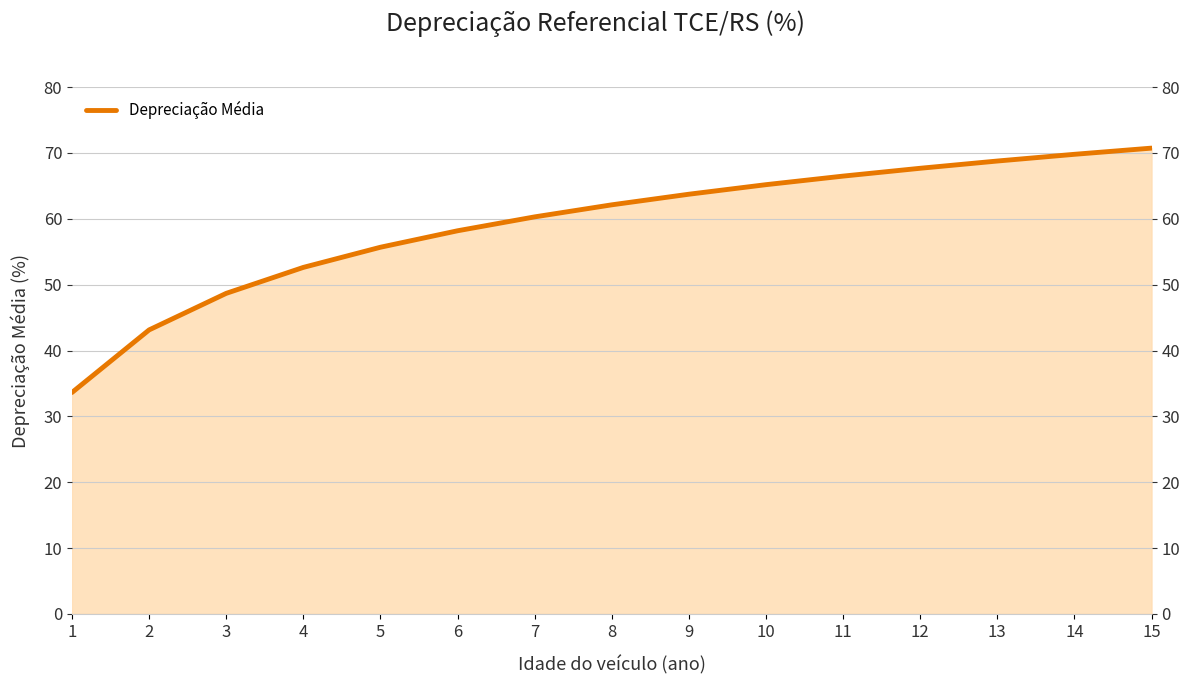

Where is the data nearest to the value 52?

4